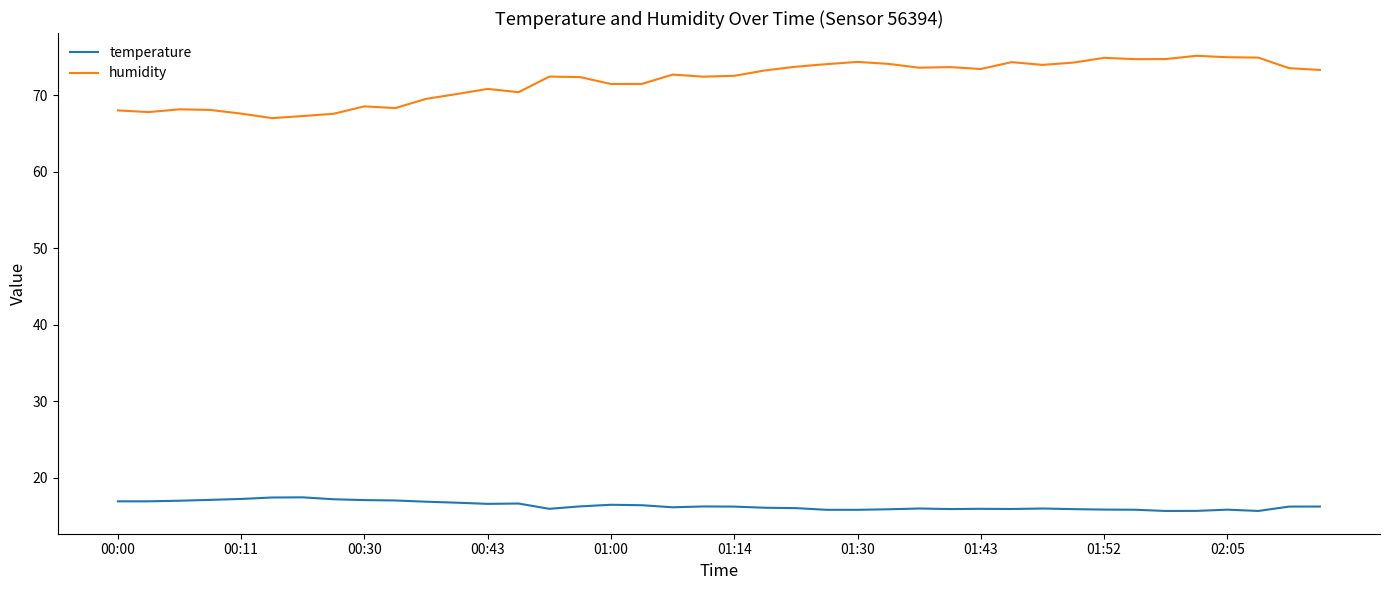

How many distinct data groups are displayed?

2